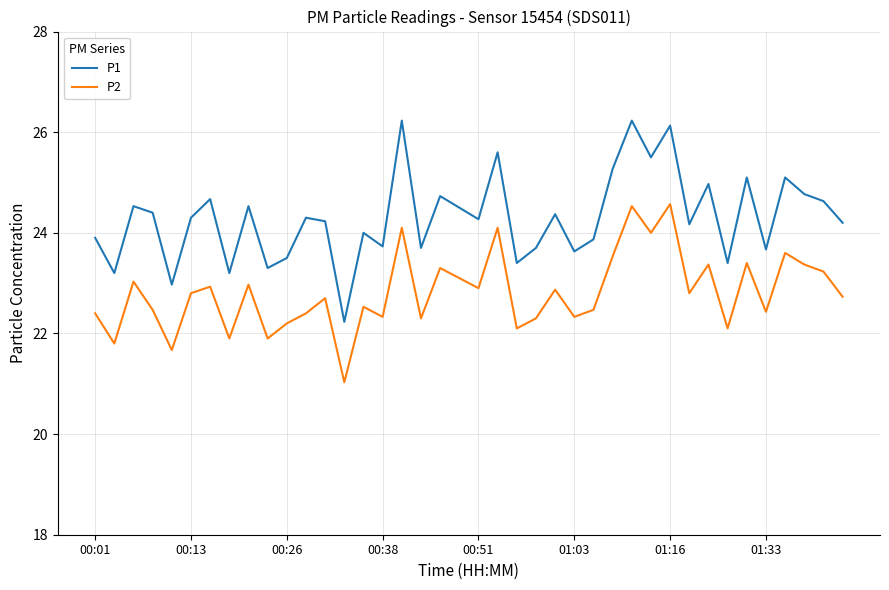

What is the difference between the maximum and minimum values in the P2 series?

3.5